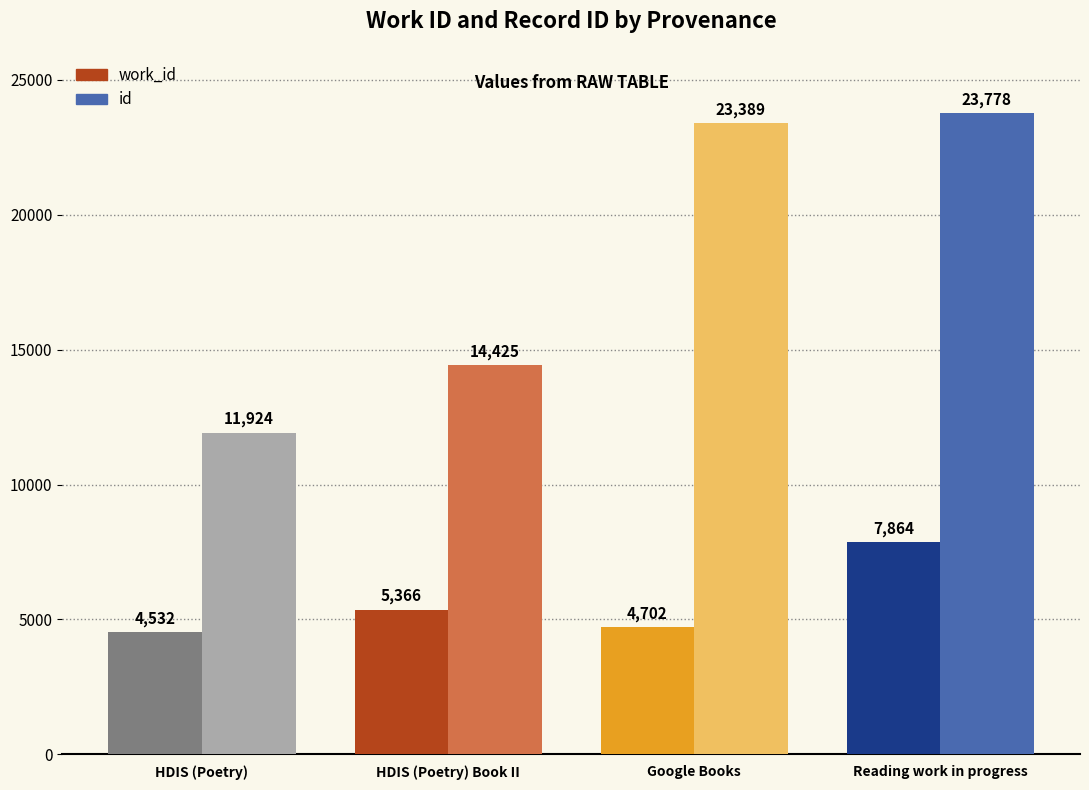

What are all the series names shown in the legend?

work_id, id